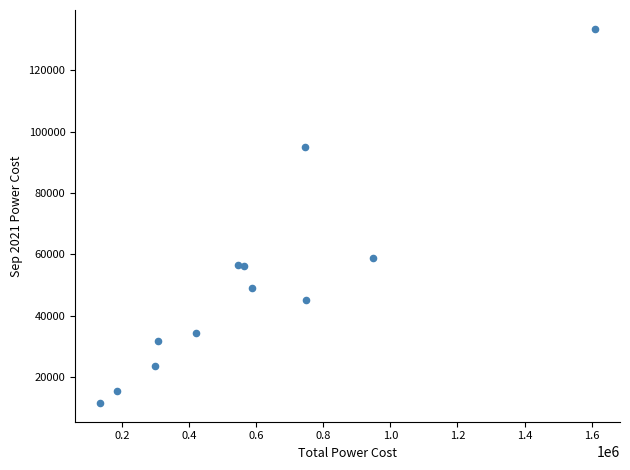

What Y value in the scatter plot is closest to 72534?

58684.1